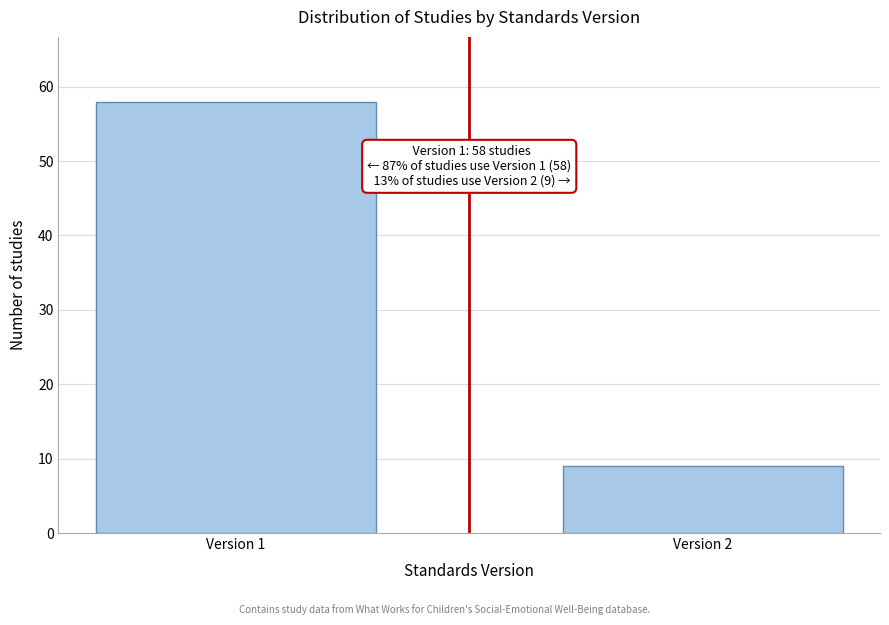

Reading left to right, transcribe all the data shown in this chart.

Version 1=58	Version 2=9